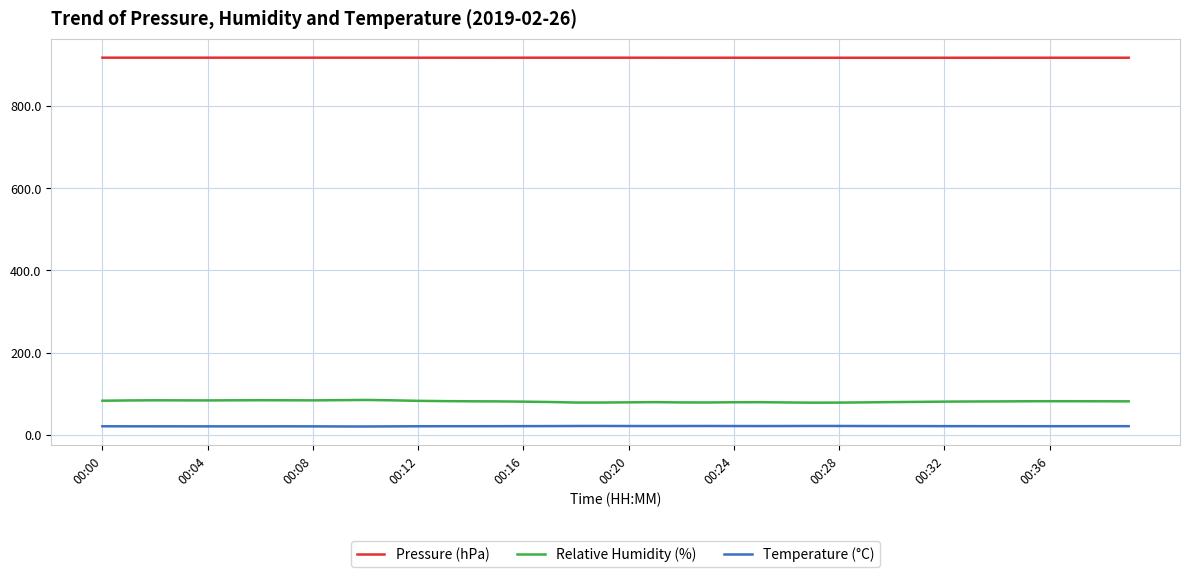

Does the chart have visible grid lines?

Yes